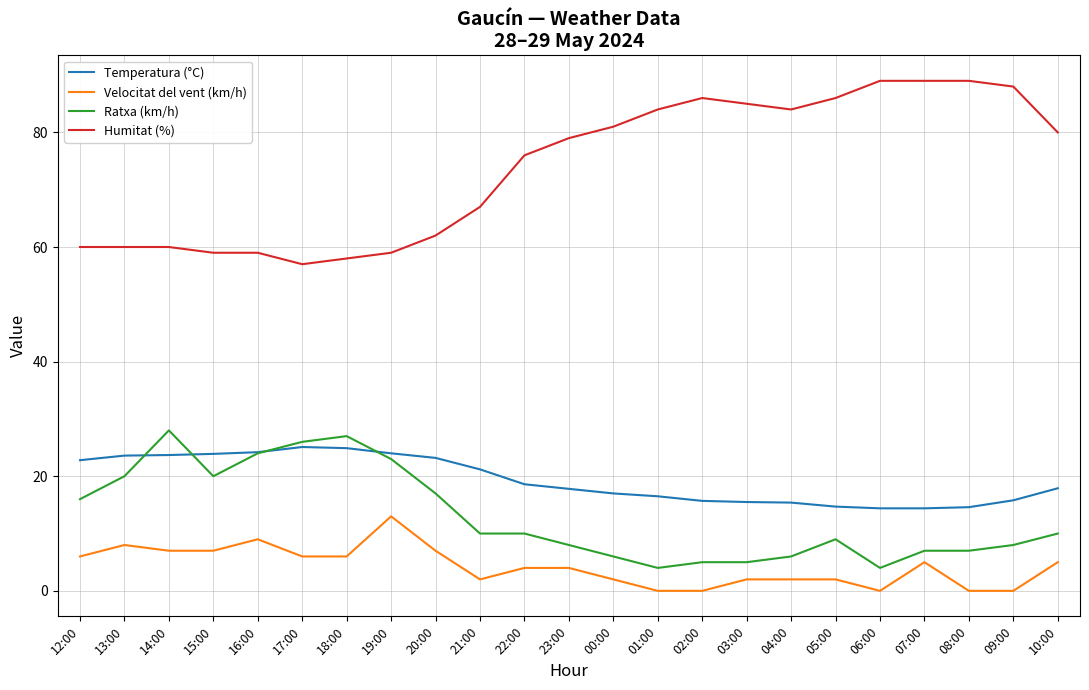

What is the sum of all Humitat (%) values?

1697.0